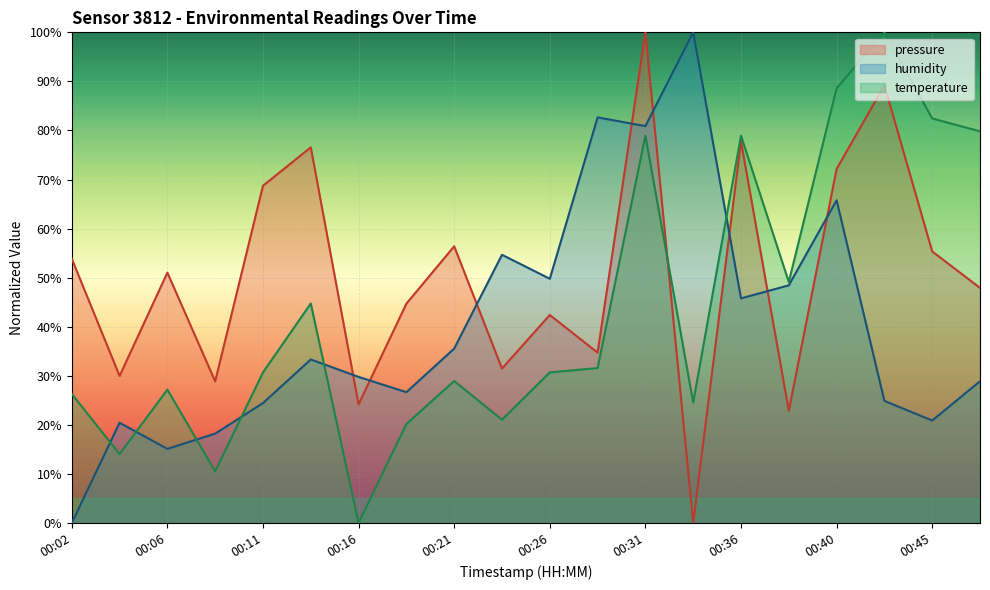

Which series has the largest total across all categories?

pressure